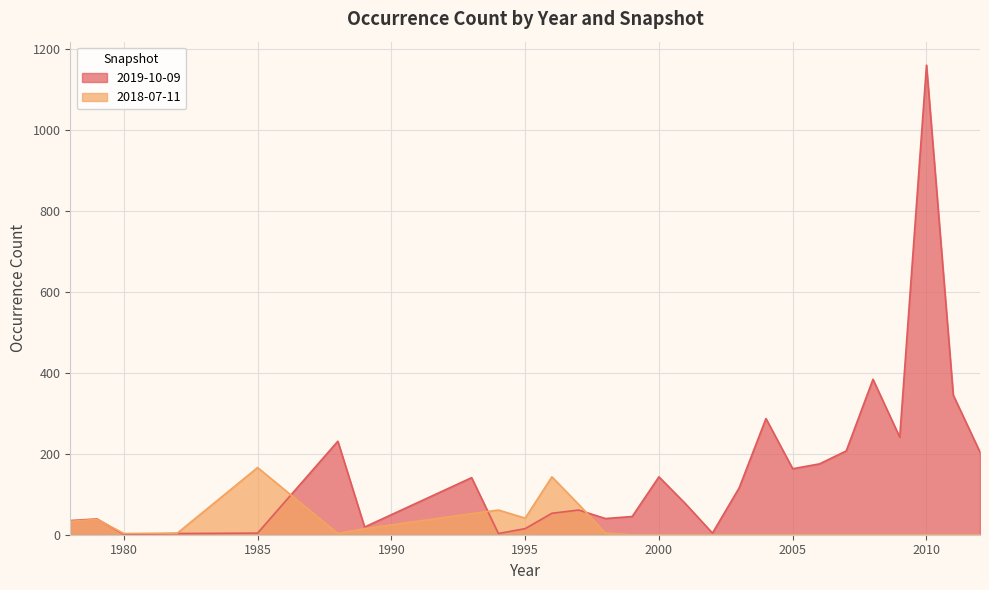

Is the value of 2018-07-11 at 1995 greater than the value of 2019-10-09 at 1993?

No